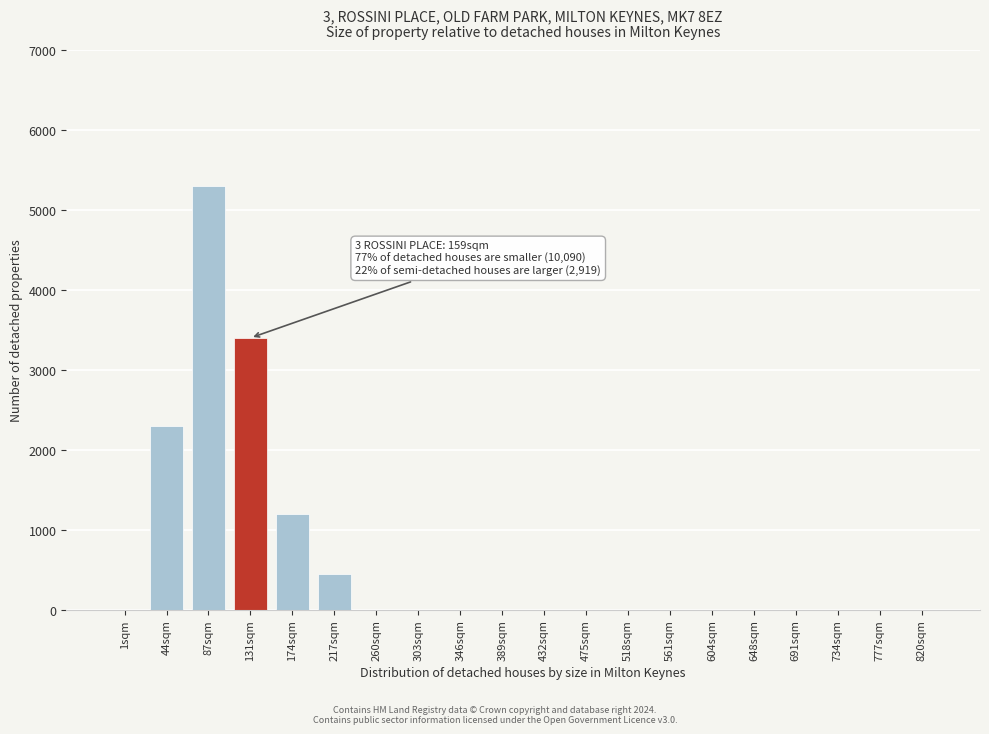

Reading left to right, transcribe all the data shown in this chart.

1sqm=0	44sqm=2300	87sqm=5300	131sqm=3400	174sqm=1200	217sqm=450	260sqm=0	303sqm=0	346sqm=0	389sqm=0	432sqm=0	475sqm=0	518sqm=0	561sqm=0	604sqm=0	648sqm=0	691sqm=0	734sqm=0	777sqm=0	820sqm=0